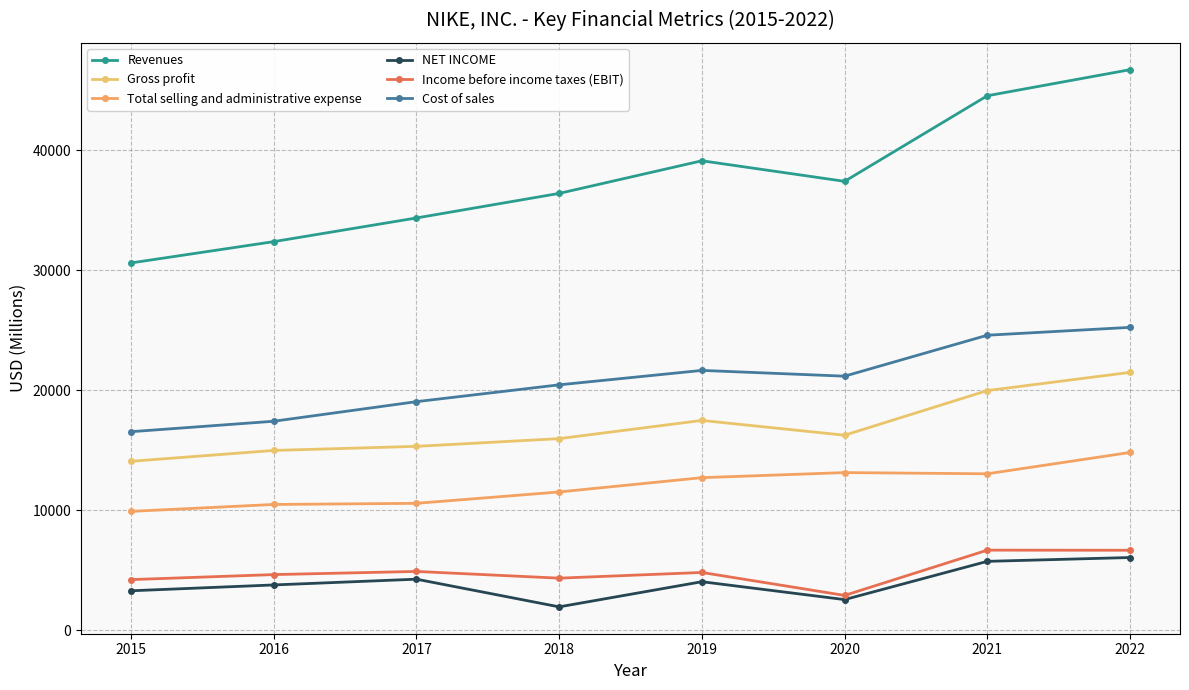

How many interior local peaks does the Cost of sales series have?

1